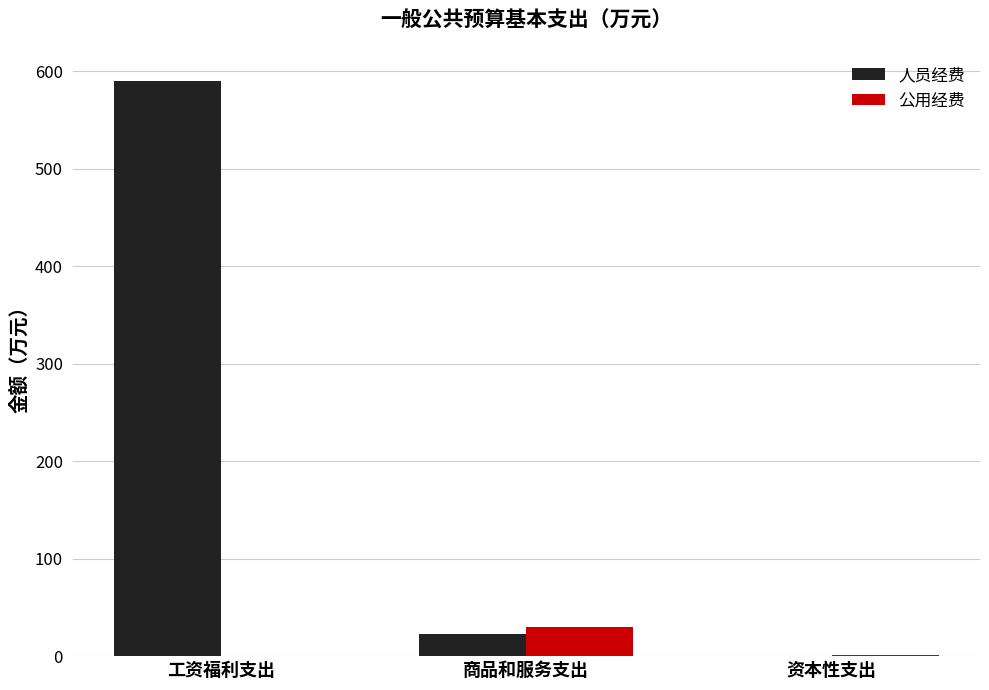

What is the highest value of the 公用经费 series?

29.5